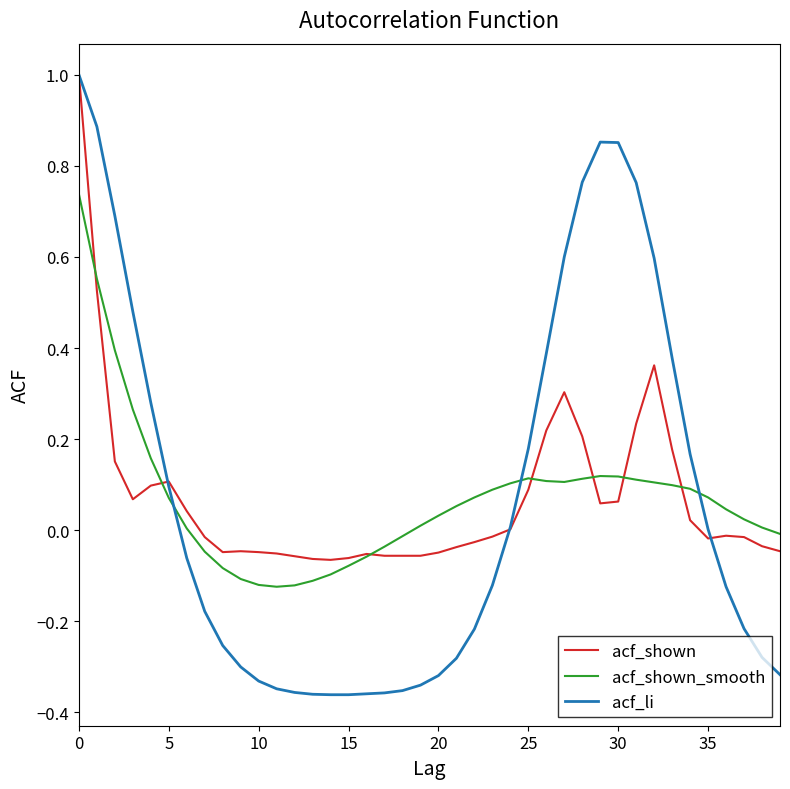

Which series has the widest spread of values?

acf_li